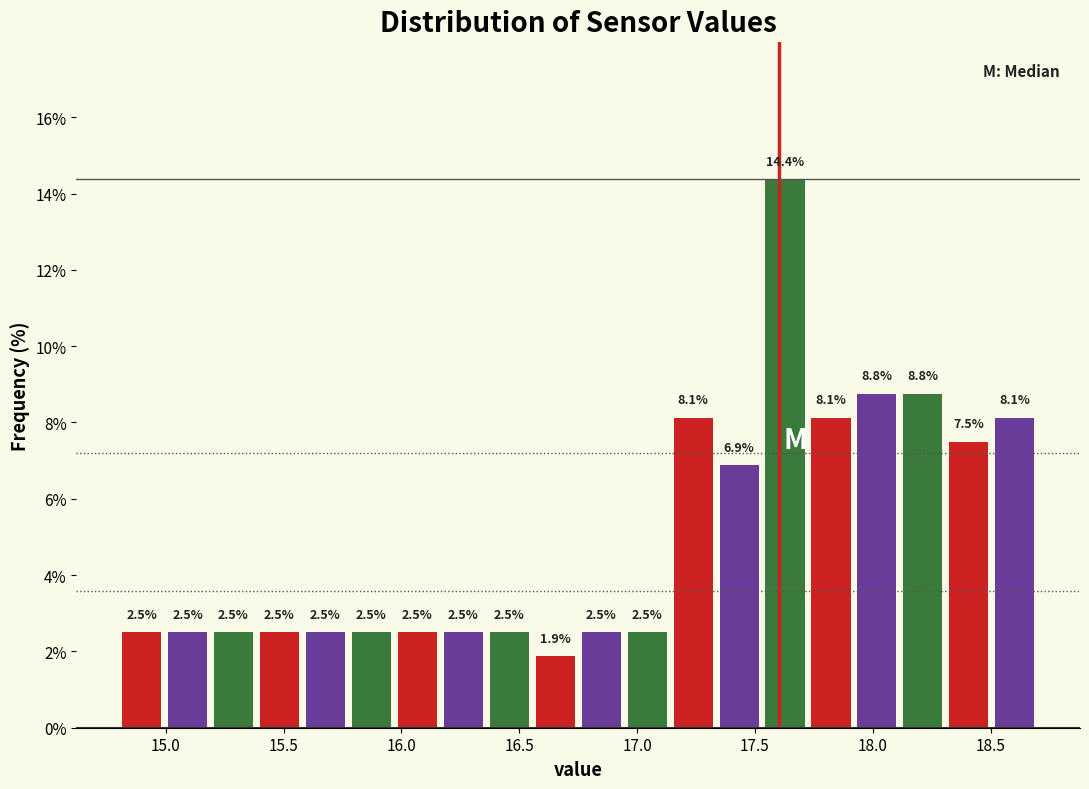

Read against the x-axis, roughly where is the centre of the tallest bar?

17.65